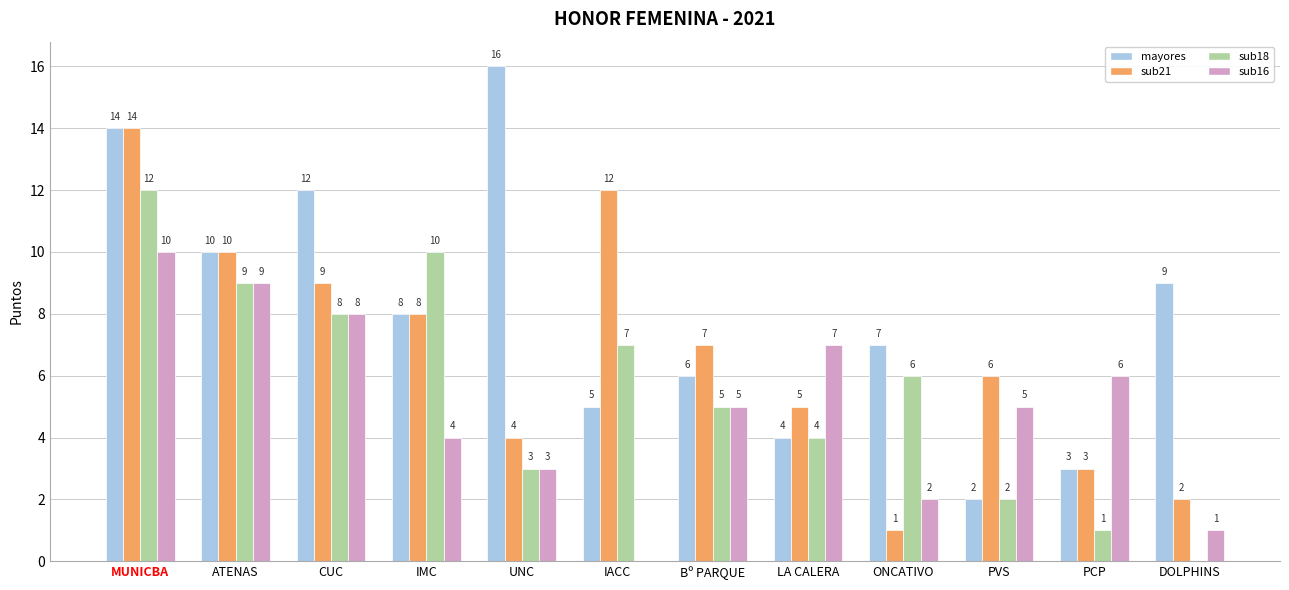

Is it true that mayores equals 16 at UNC?

True